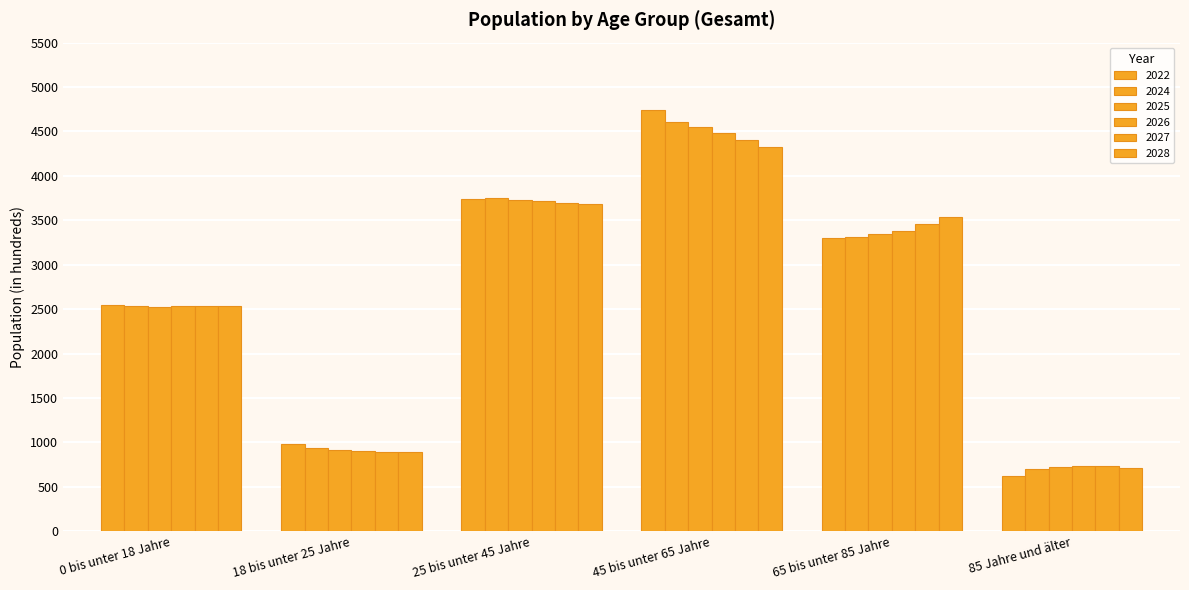

Does the chart contain stacked bars?

No